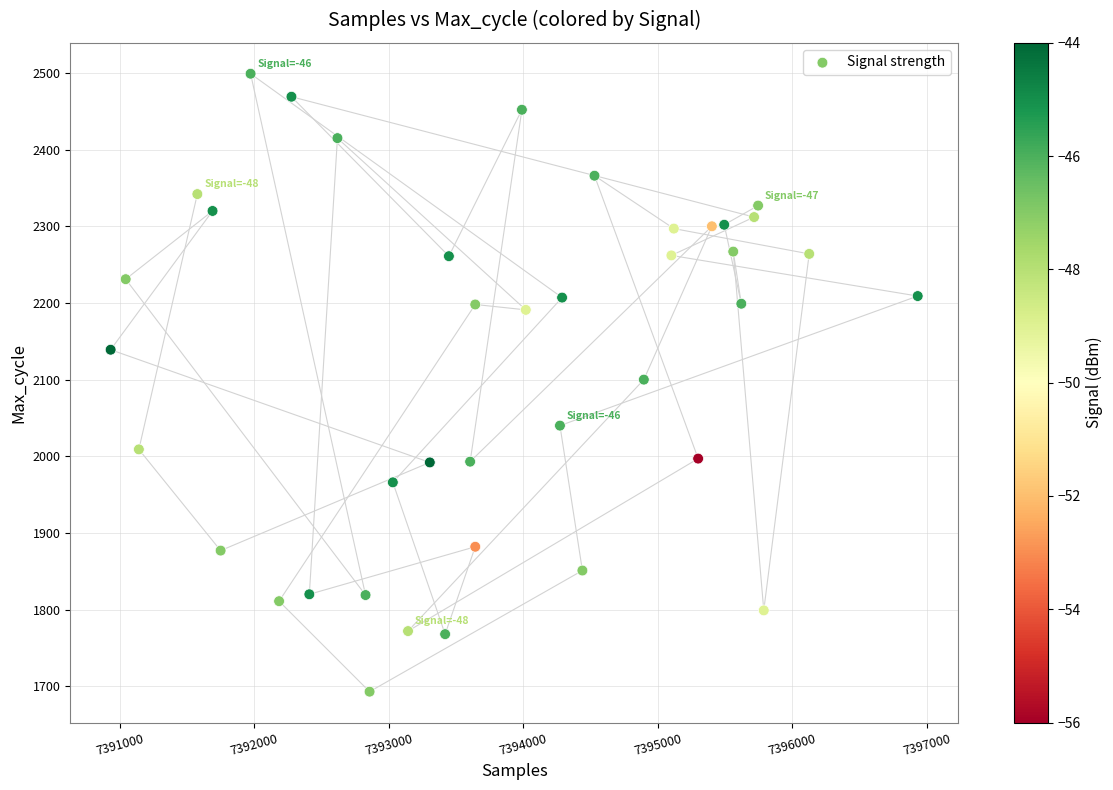

What is the range of X values (max minus min)?

6003